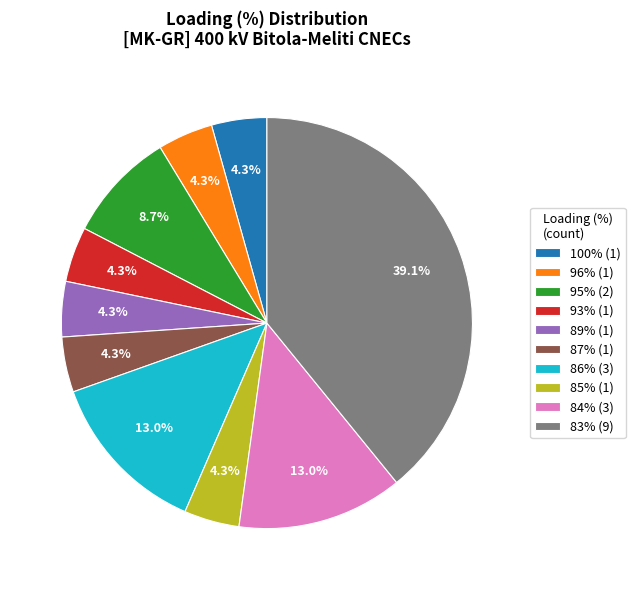

How many slices are in this pie chart?

10